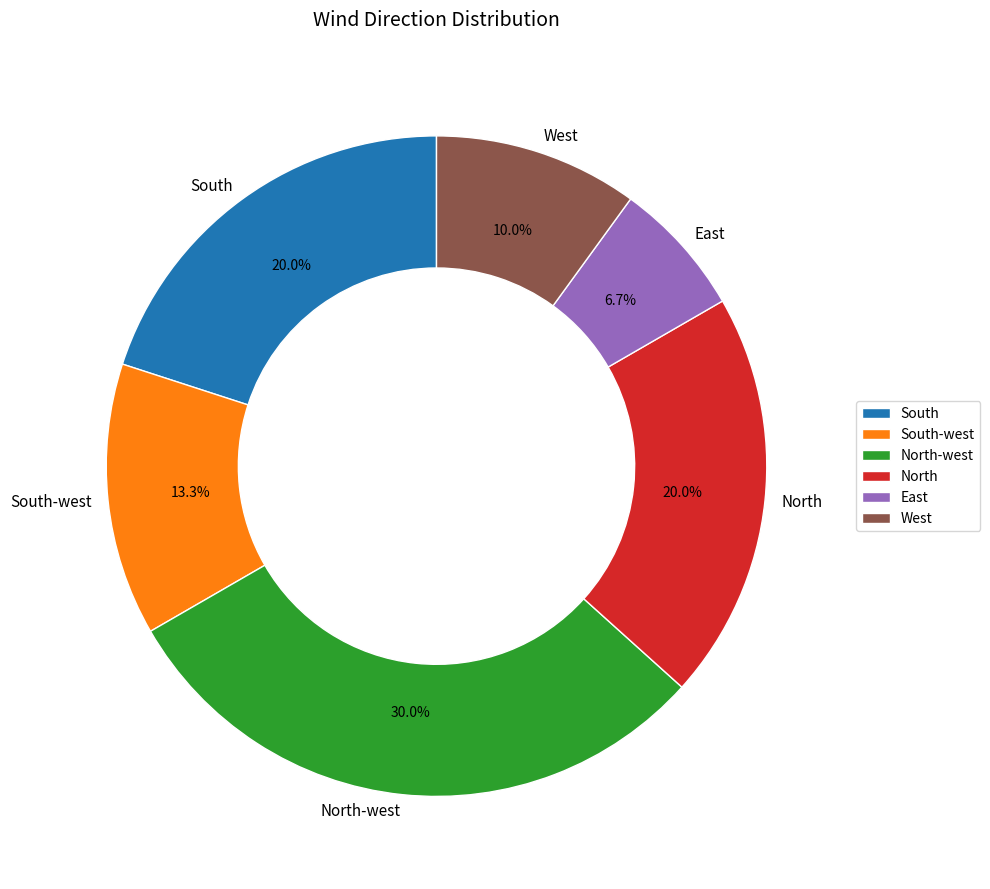

To the nearest percent, what is the difference between the largest and smallest slice percentages?

23%